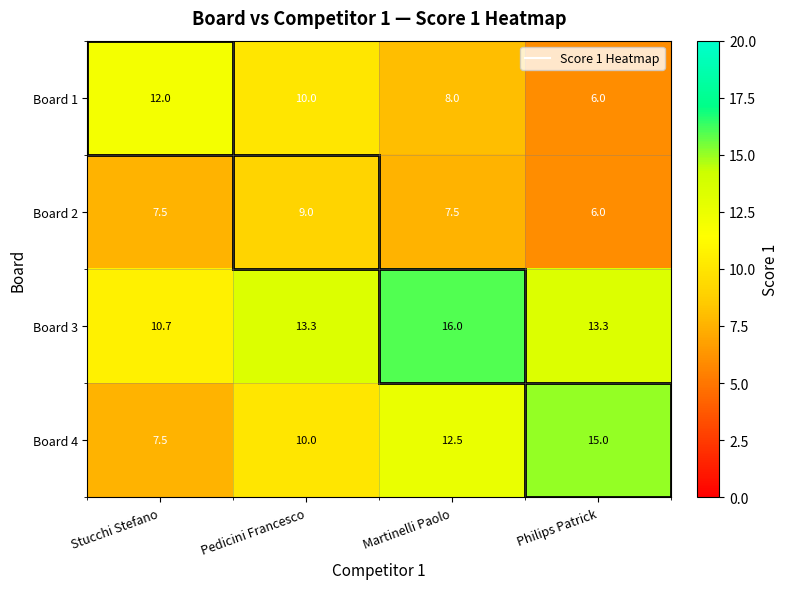

Which series has the widest spread of values?

Board 4